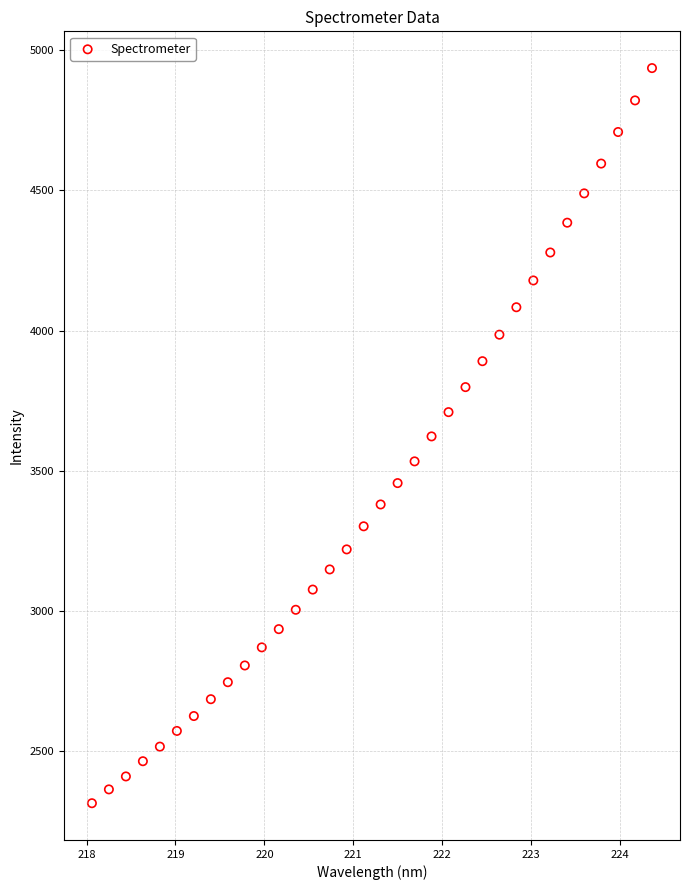

What is the range of Y values (max minus min)?

2621.2